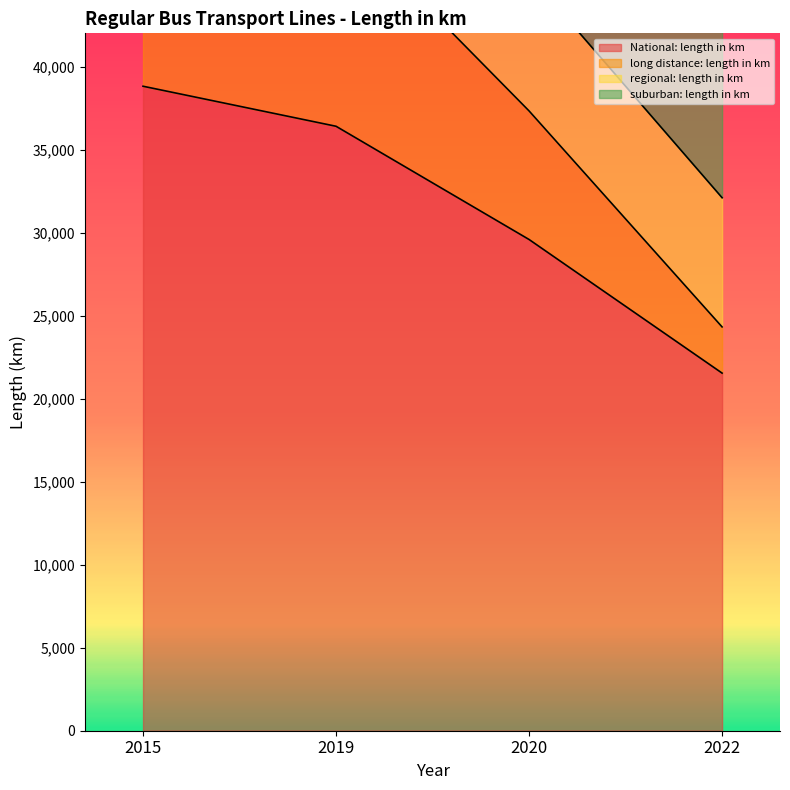

What is the sum of all National: length in km values?

126338